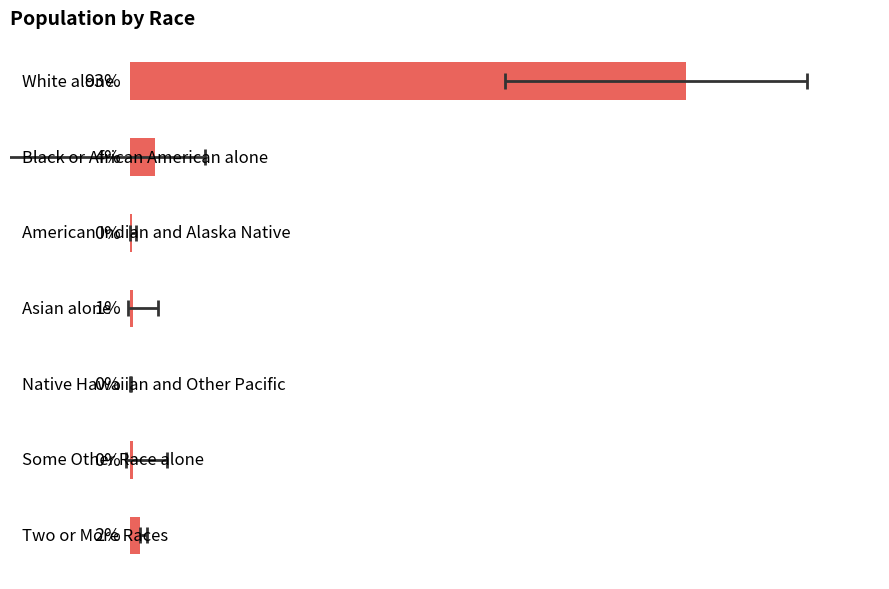

Rank the categories by value from highest to lowest.

0, 1, 6, 3, 5, 2, 4